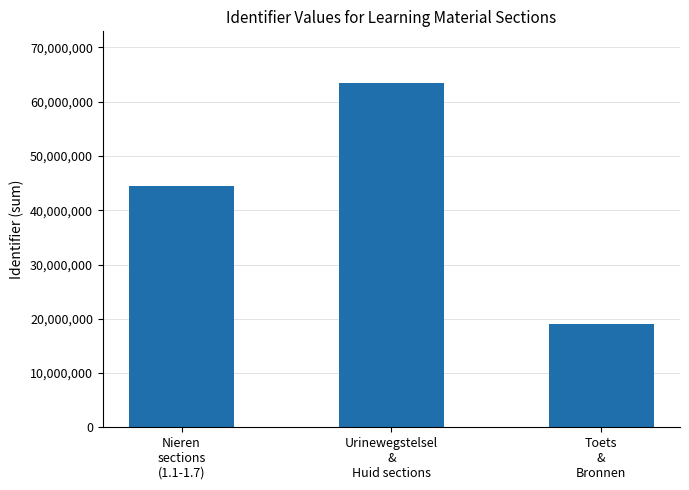

Reading right to left, what are all the values shown in this chart?

Toets
&
Bronnen=19001148	Urinewegstelsel
&
Huid sections=63459413	Nieren
sections
(1.1-1.7)=44440351